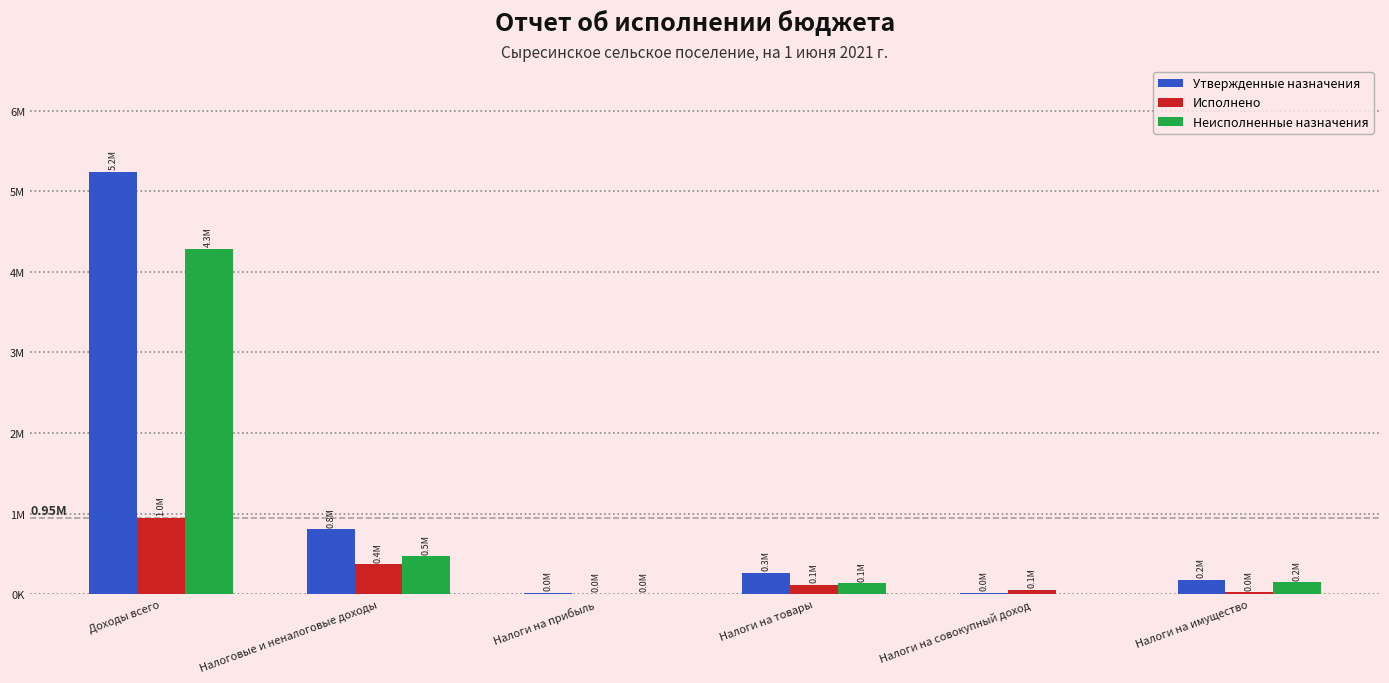

What are all the series names shown in the legend?

Утвержденные назначения, Исполнено, Неисполненные назначения